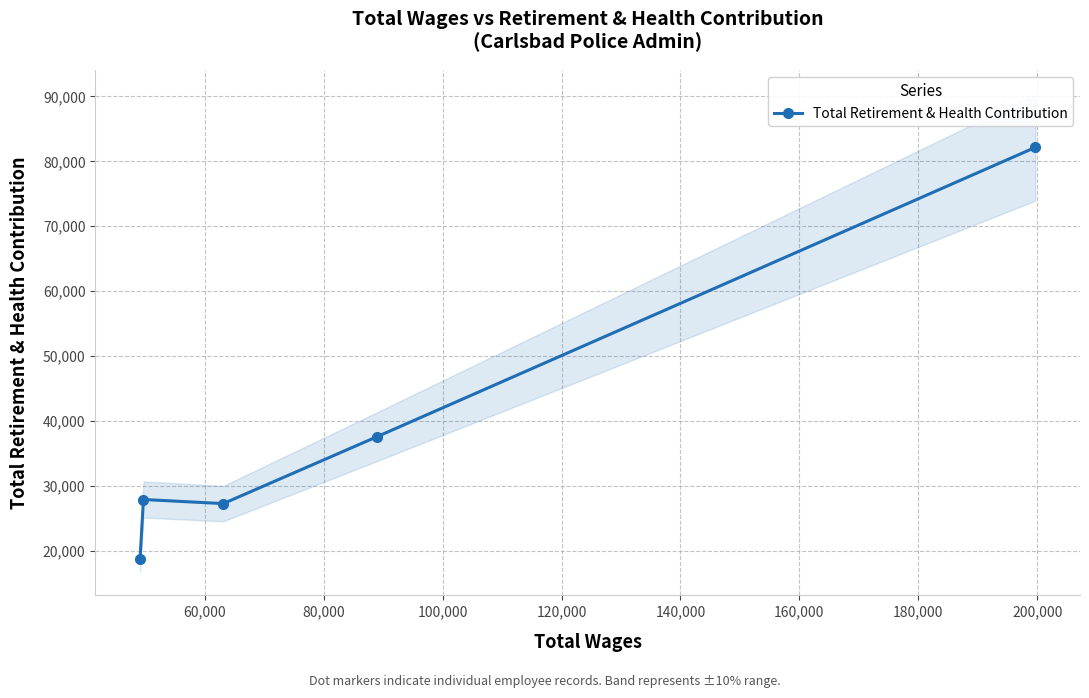

What is the minimum value for Total Retirement & Health Contribution?

18654